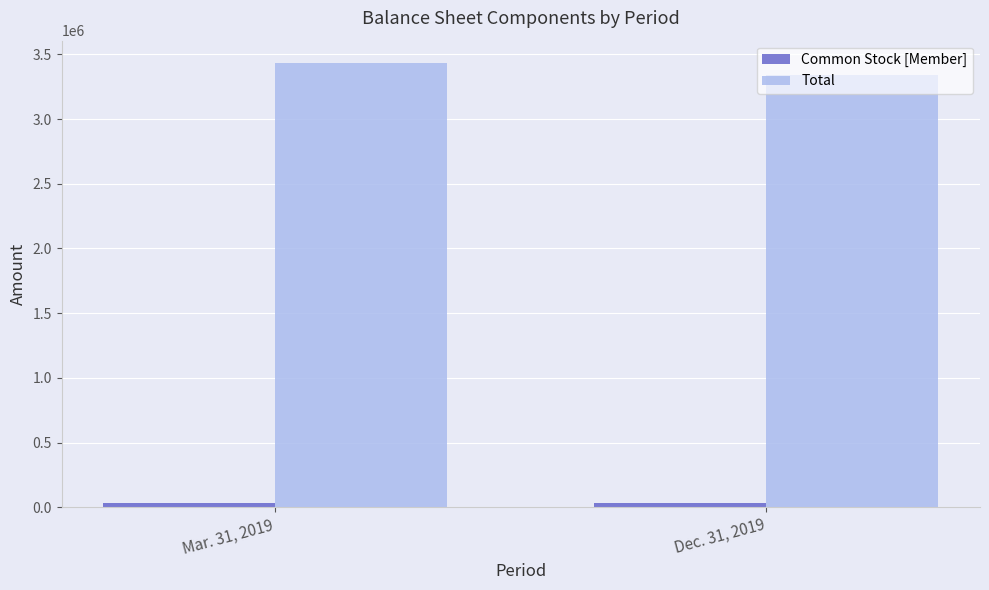

Rank the categories by Total value from lowest to highest.

Dec. 31, 2019, Mar. 31, 2019